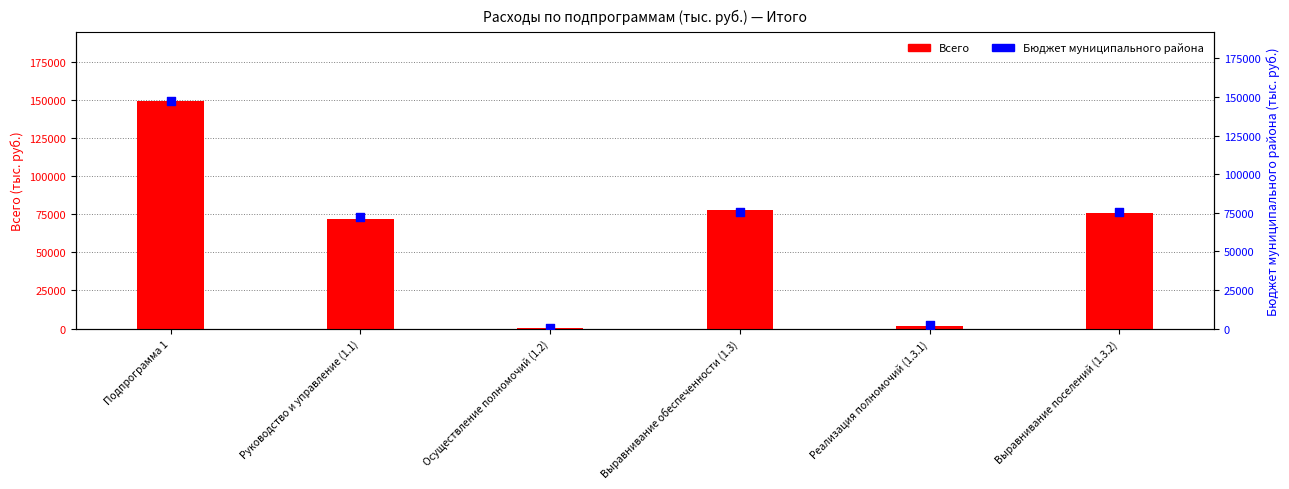

Which series reaches the minimum Y coordinate?

Всего